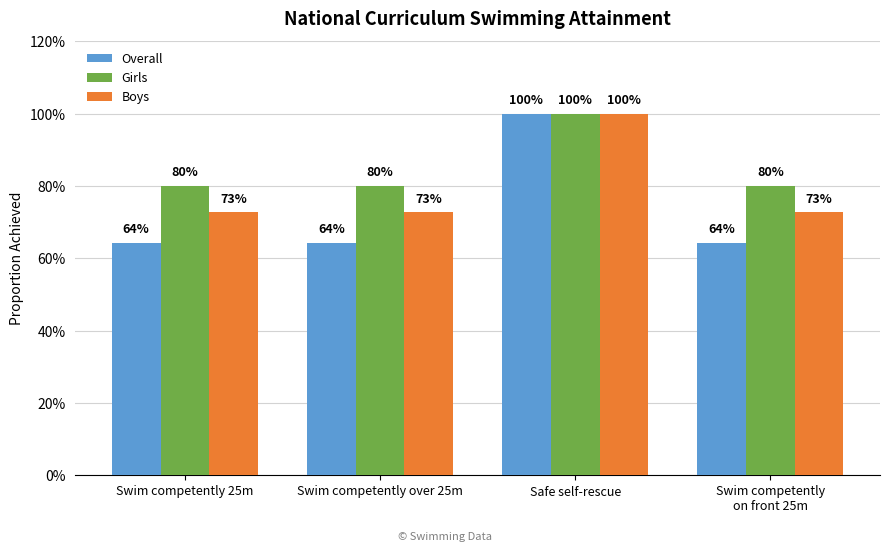

Are the bars horizontal?

No